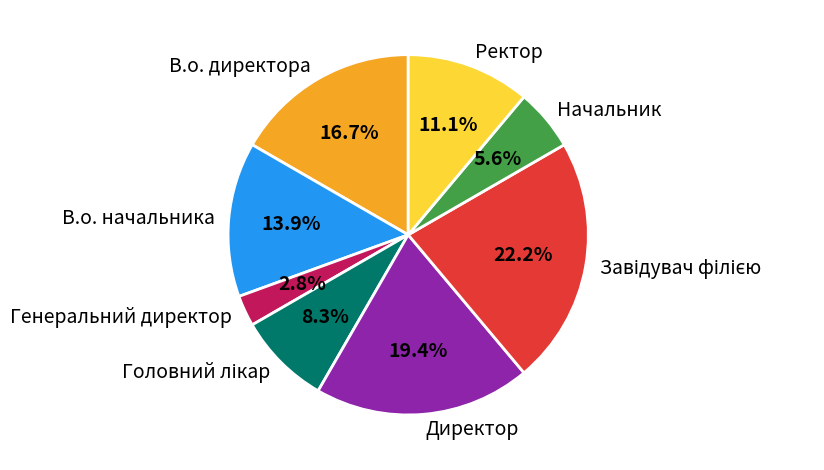

What percentage is NOT represented by Начальник?

94.4%